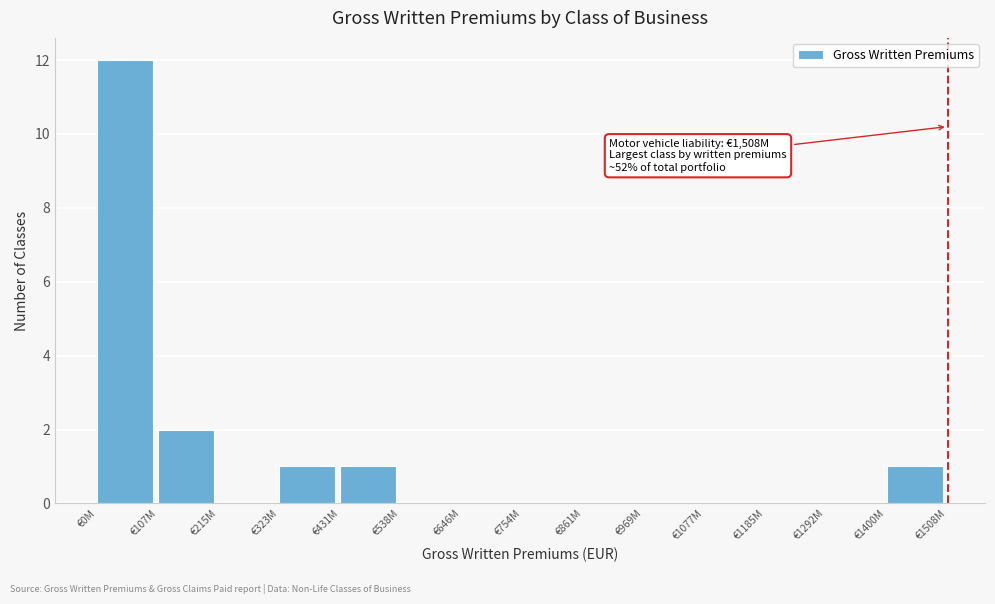

Reading right to left, list all the values displayed in this chart.

€1400M=1	€1292M=0	€1185M=0	€1077M=0	€969M=0	€861M=0	€754M=0	€646M=0	€538M=0	€431M=1	€323M=1	€215M=0	€107M=2	€0M=12